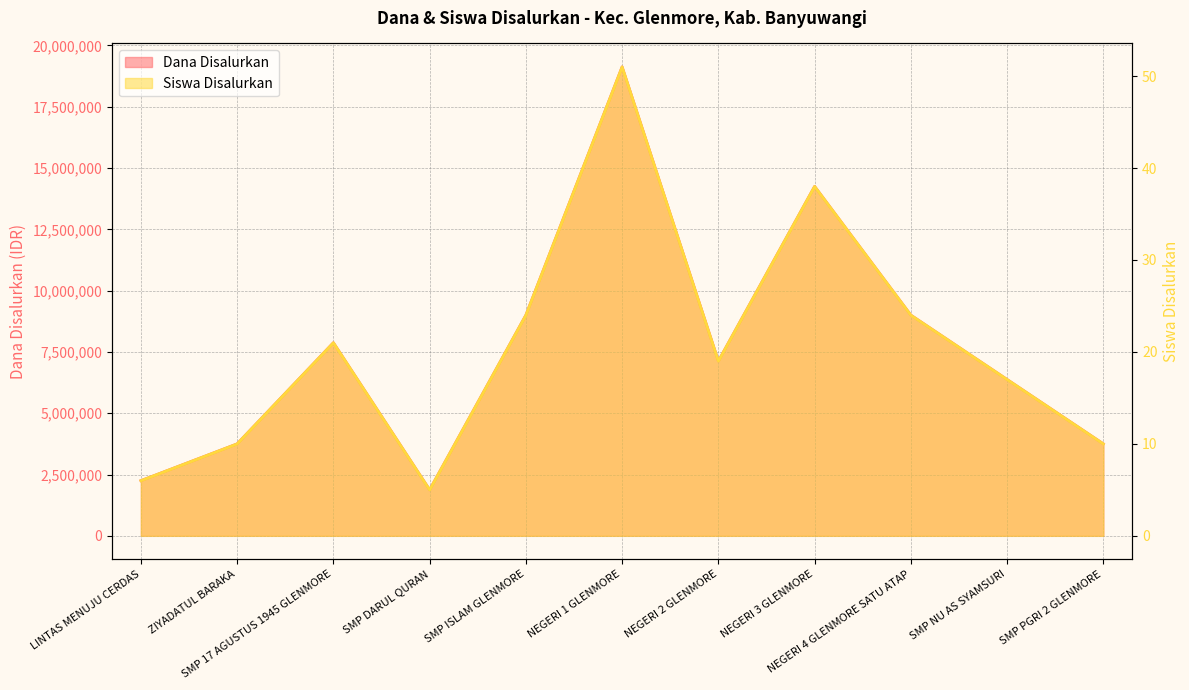

Between NEGERI 2 GLENMORE and SMP ISLAM GLENMORE, which is larger?

SMP ISLAM GLENMORE